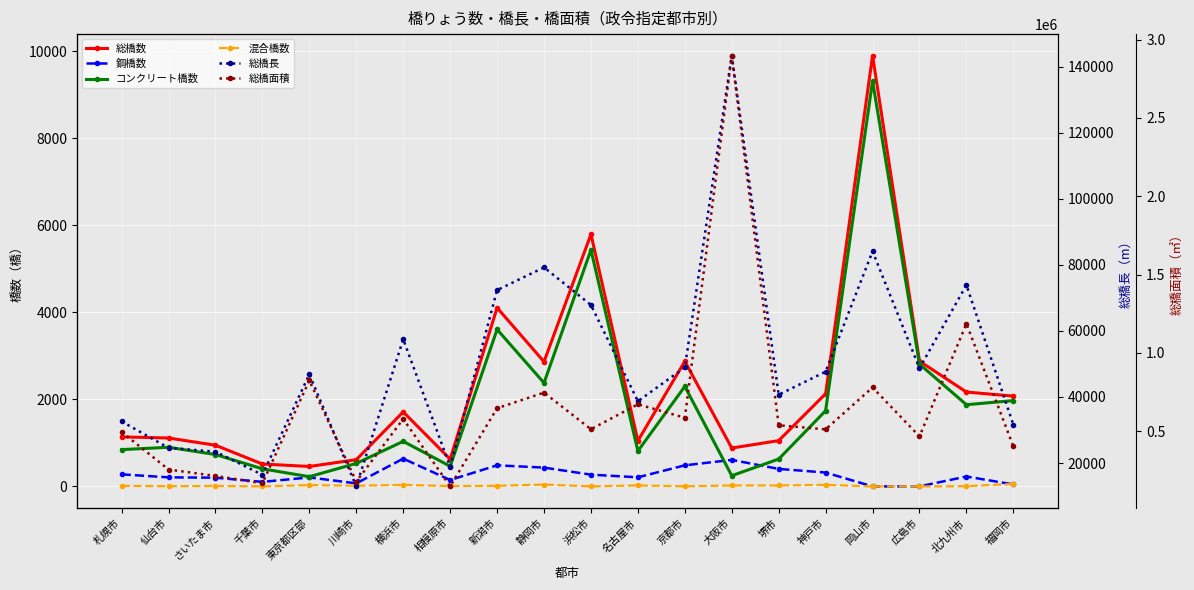

What value does the 総橋数 series have at 京都市?

2875.0